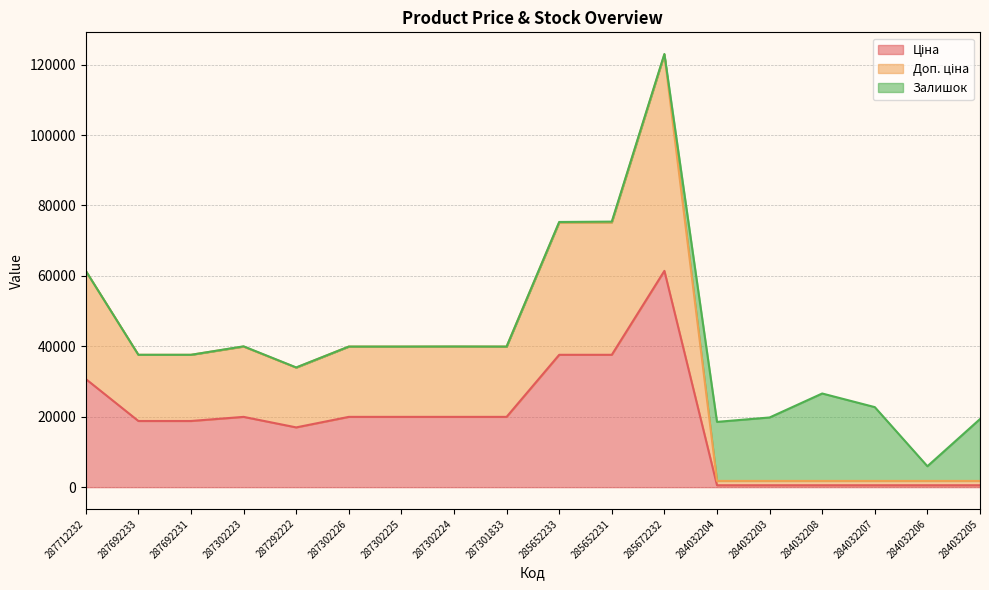

What is the lowest value of the Доп. ціна series?

1774.4